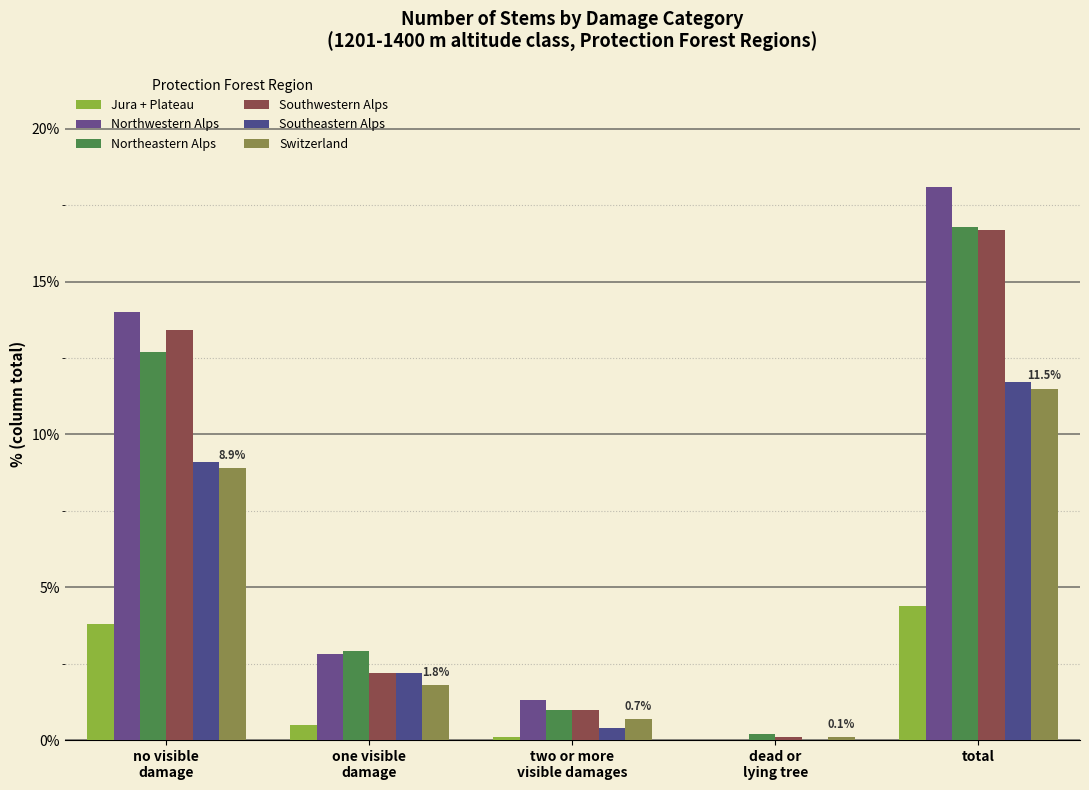

What position from the right is total?

1